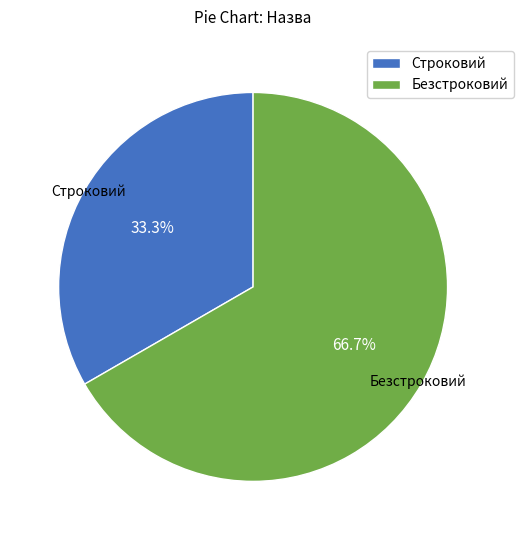

Combined, do Строковий and Безстроковий account for over 50%?

Yes